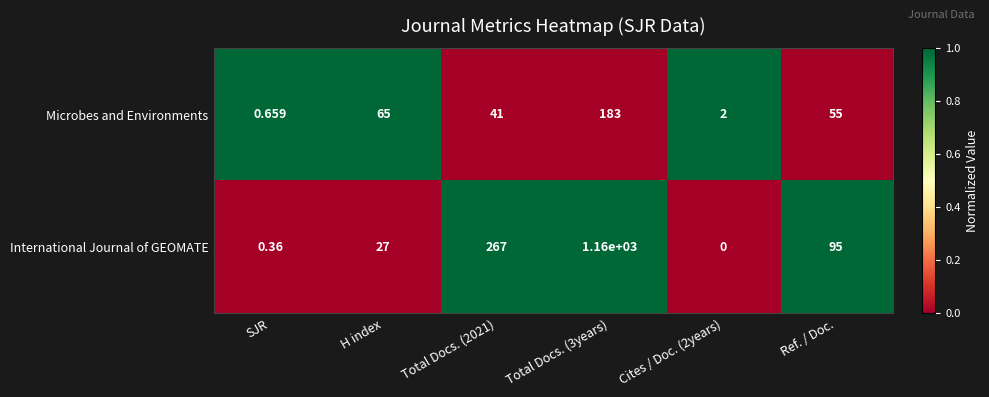

At which label does Microbes and Environments first exceed 55?

H index